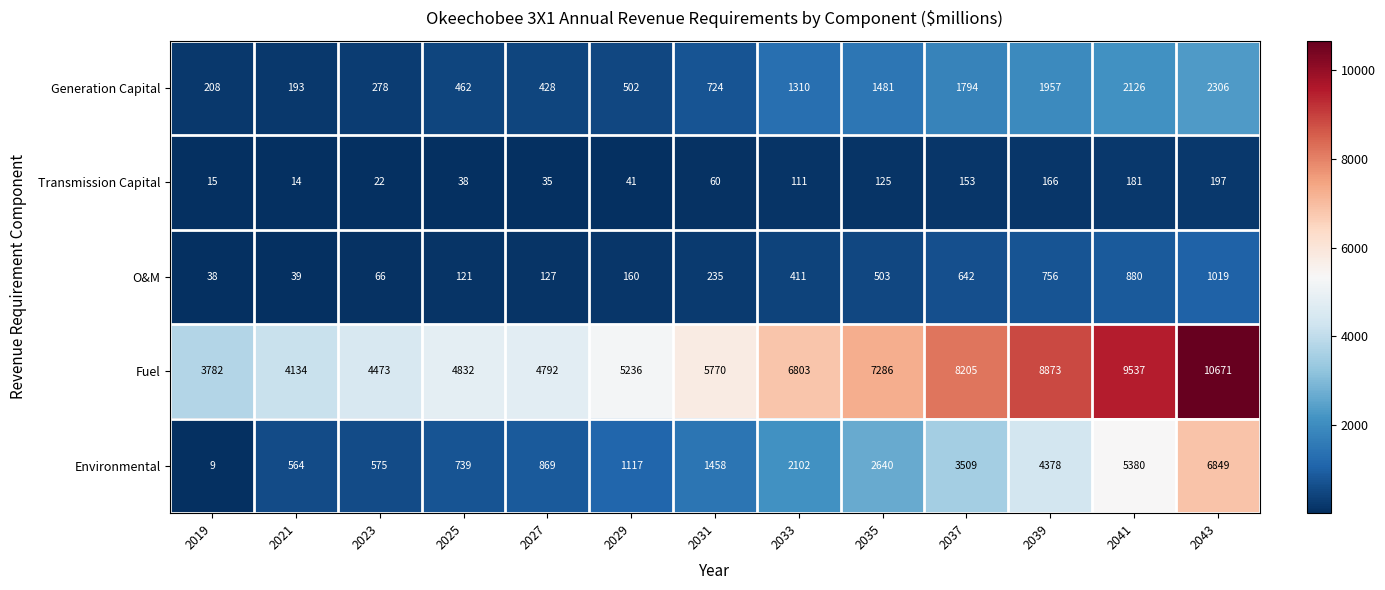

How many data points in Environmental are less than 1458?

6